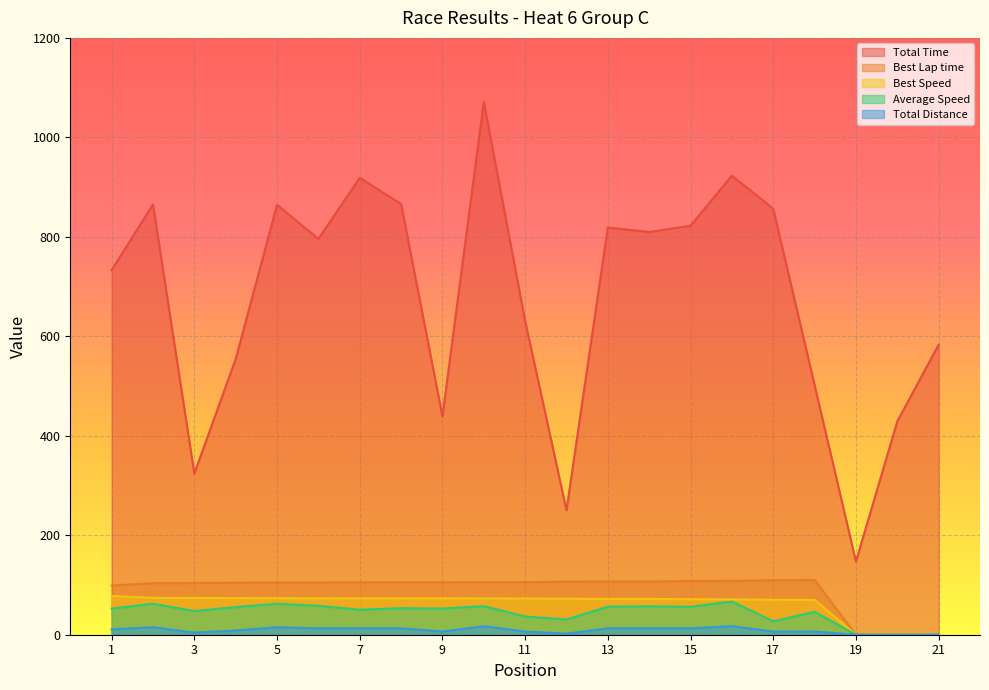

True or false: Best Speed has more than 0 interior local peaks.

False